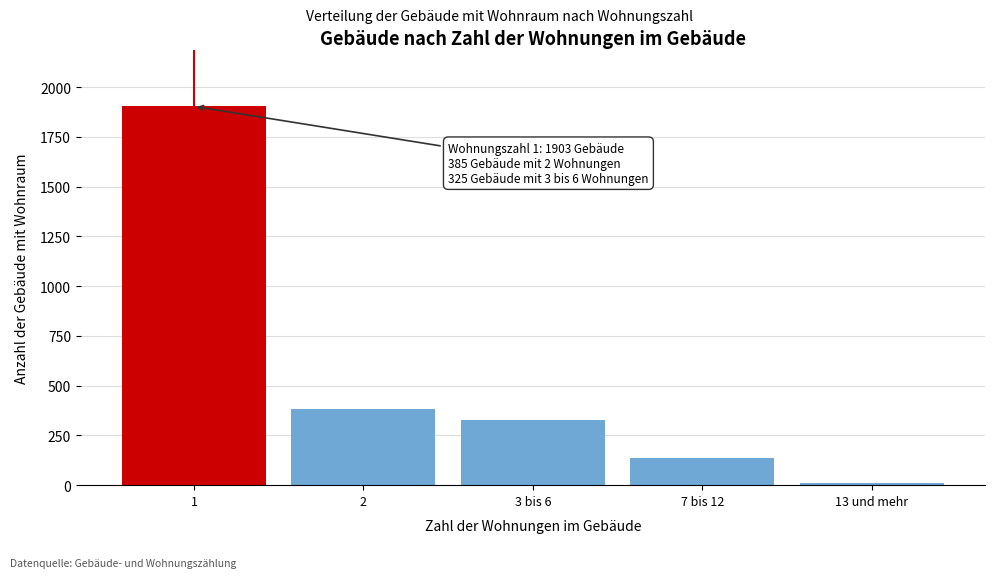

Reading right to left, transcribe all the data shown in this chart.

13 und mehr=11	7 bis 12=134	3 bis 6=325	2=385	1=1903